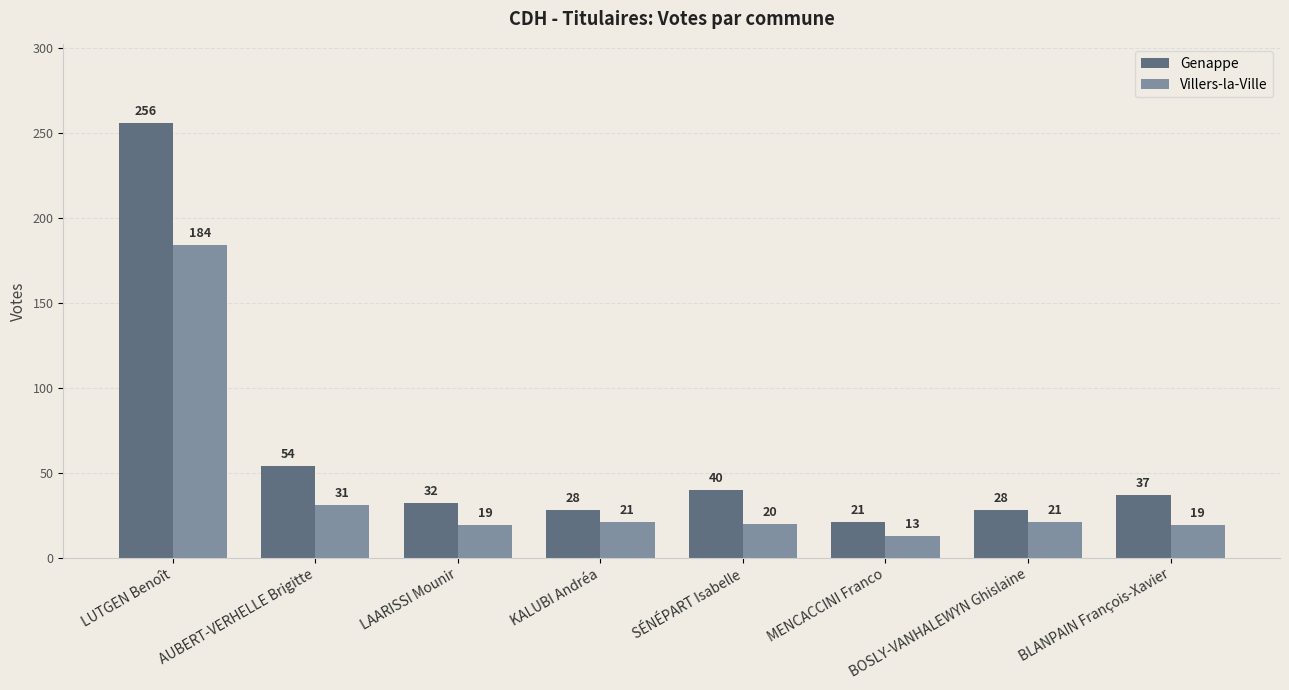

What is the difference between the second highest and second lowest values in the Genappe series?

26